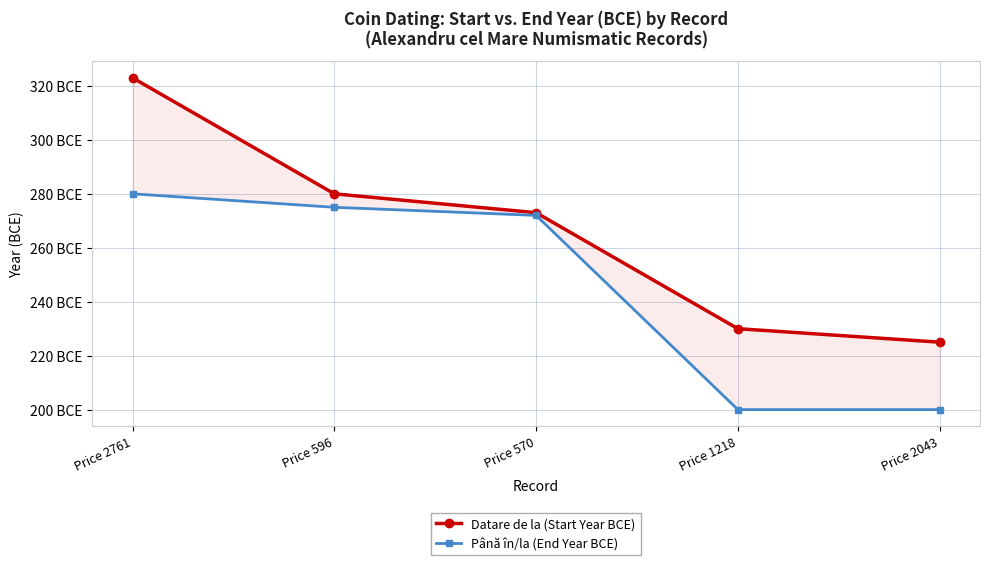

Is it true that Datare de la (Start Year BCE) equals -194 at Price 596?

False